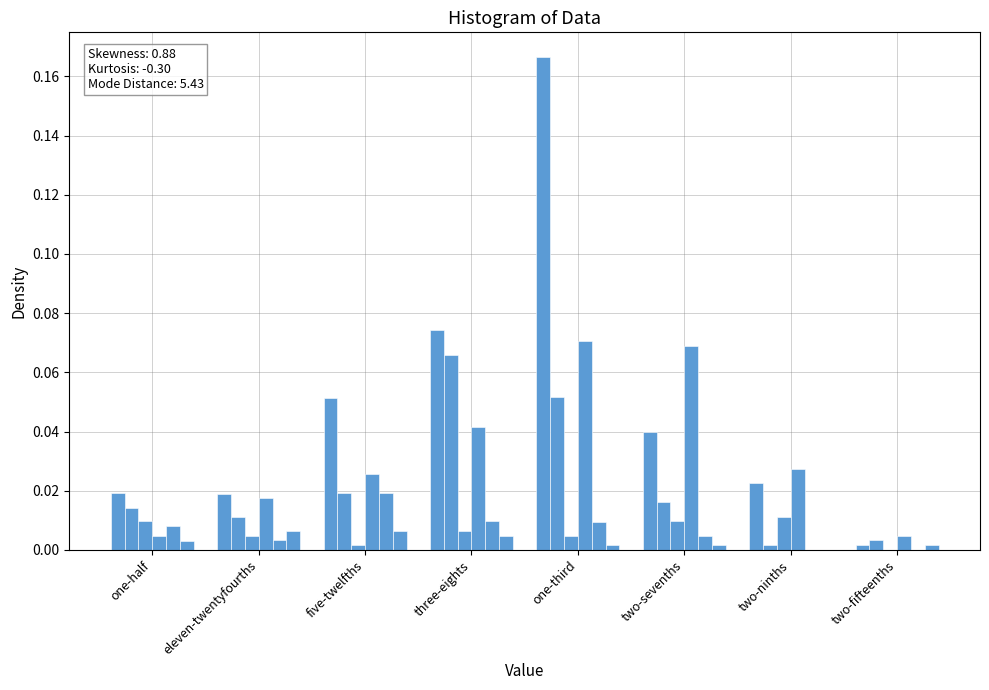

Is it true that col_3 equals 0.0 at two-fifteenths?

False